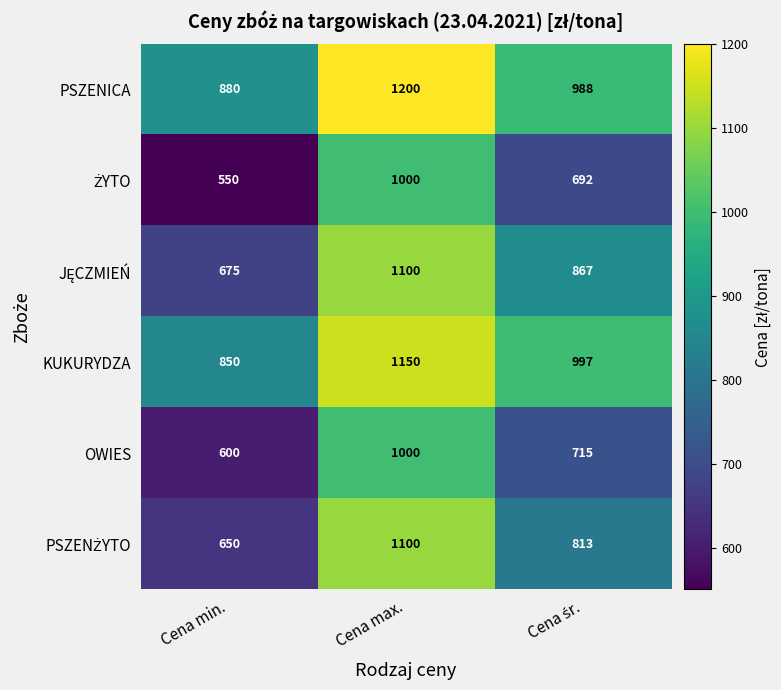

True or false: KUKURYDZA has a value of 850 at Cena min..

True